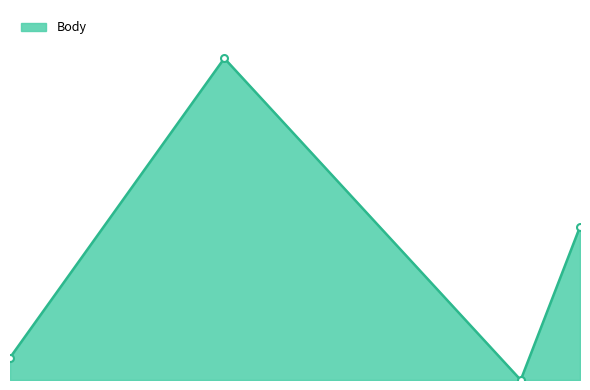

What is the difference between the second highest and minimum values?

1385